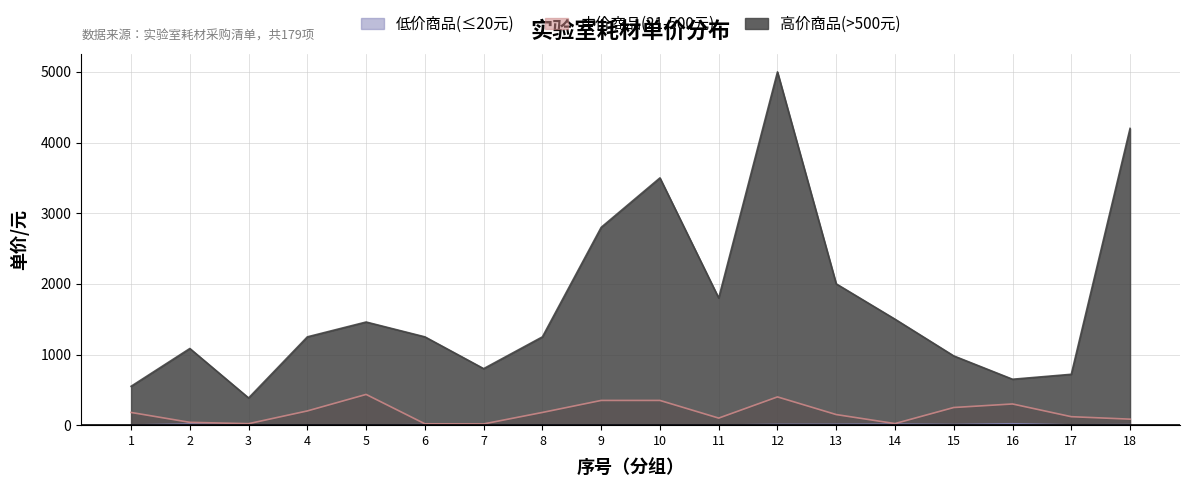

Is it true that 高价商品(>500元) equals 280.9 at 17?

False